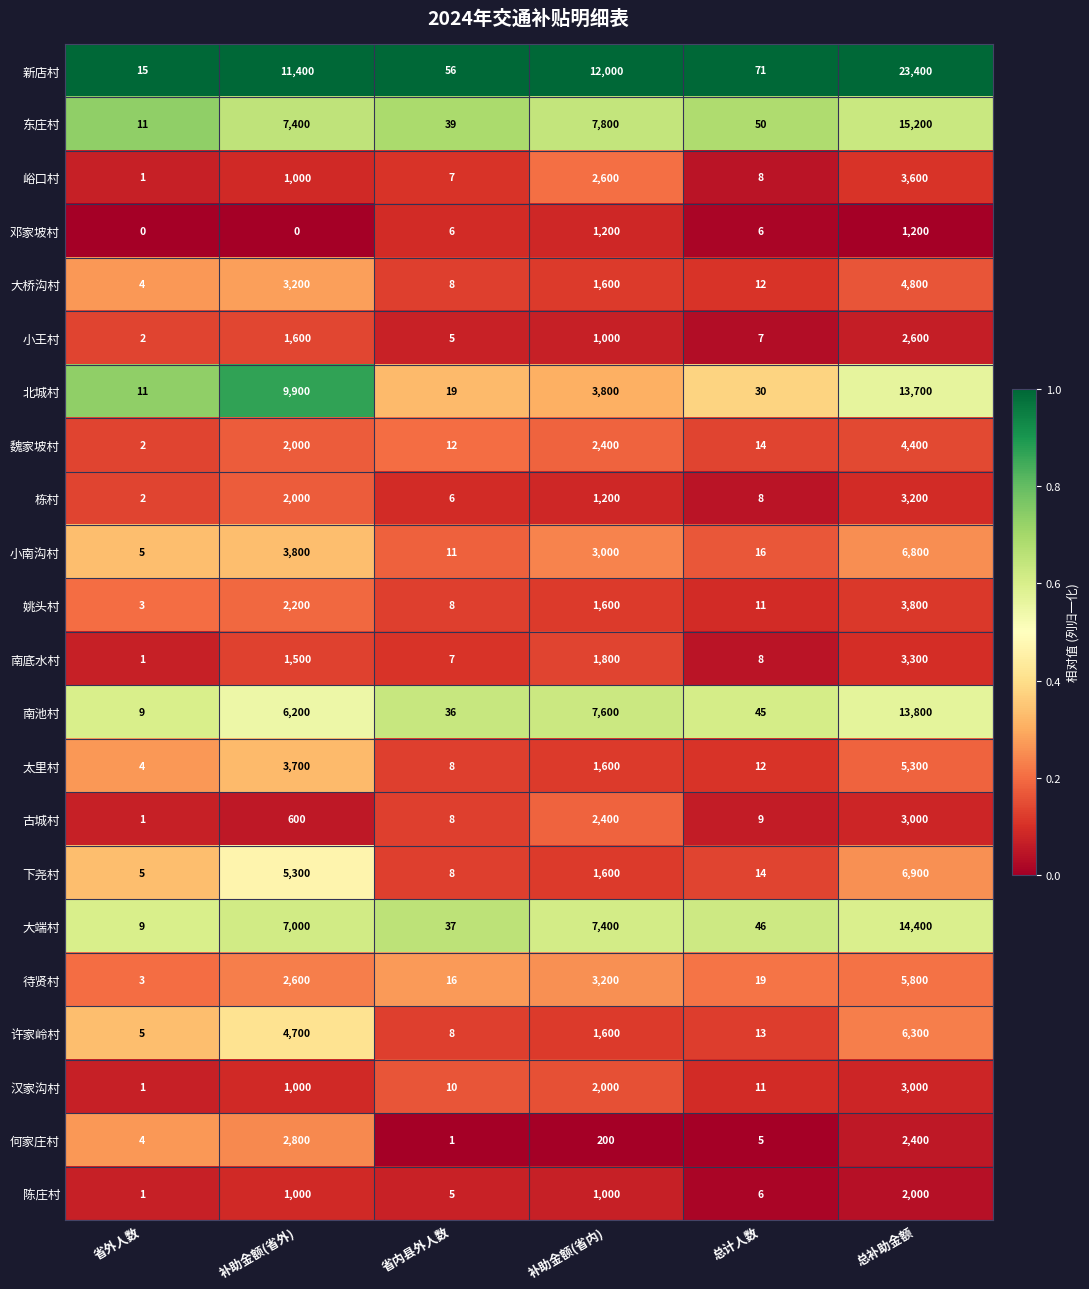

Count the number of data series in this chart.

22